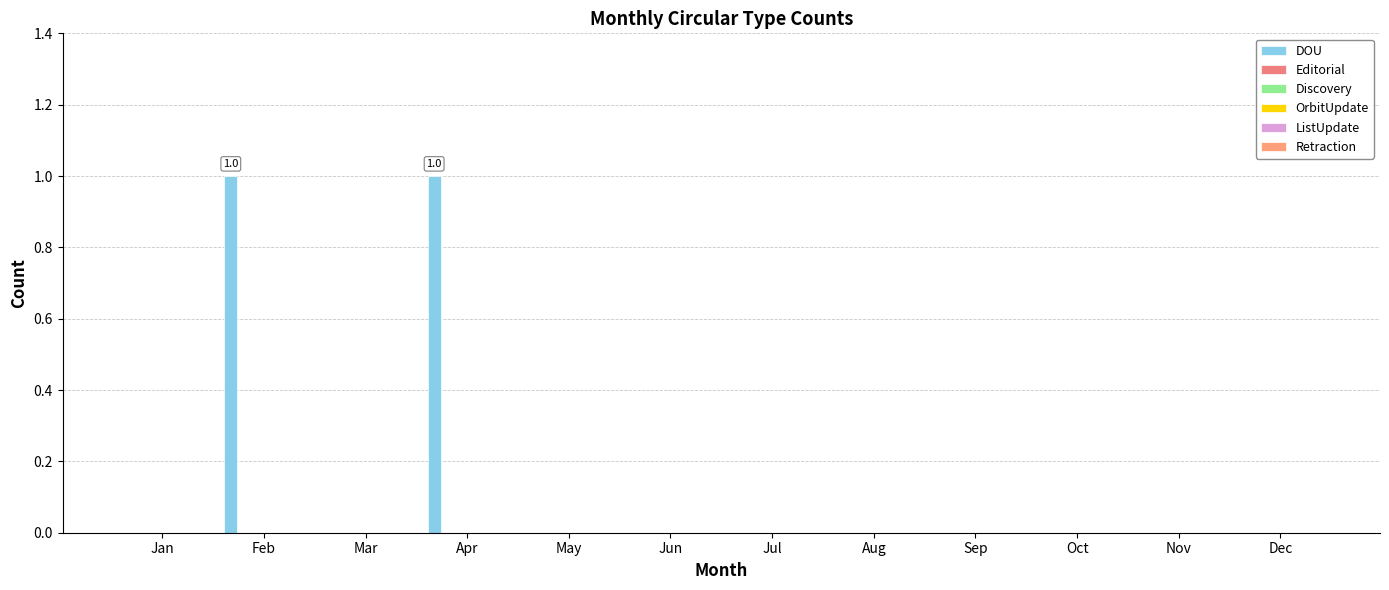

How many series are shown in this chart?

1